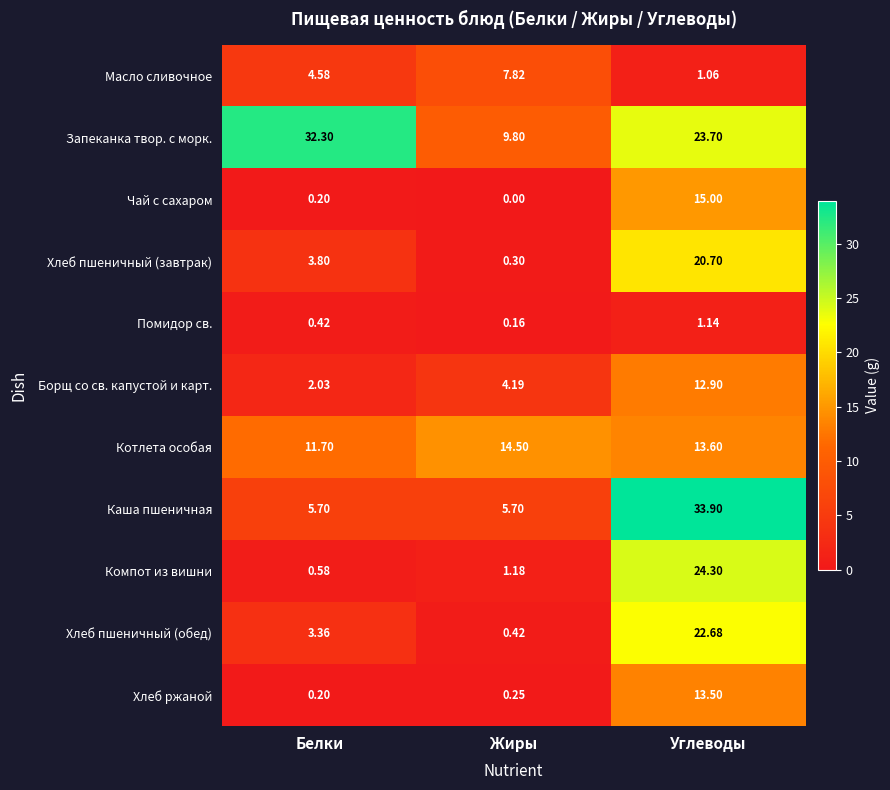

Between Жиры and Углеводы, which series saw the biggest shift?

Каша пшеничная